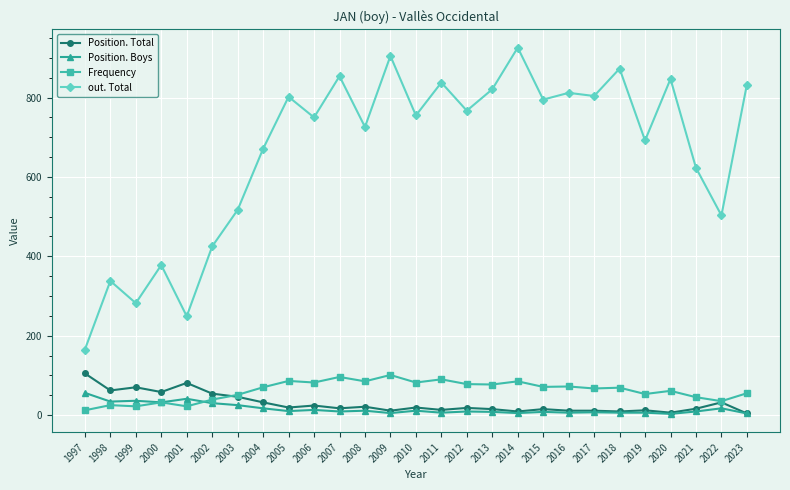

Which series has the largest range (max minus min)?

out. Total